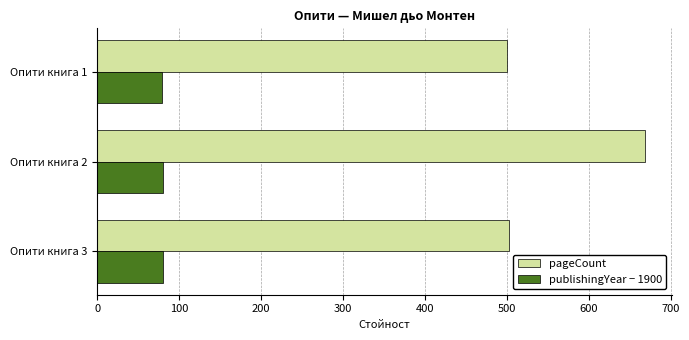

What is the maximum value shown in the chart?

668